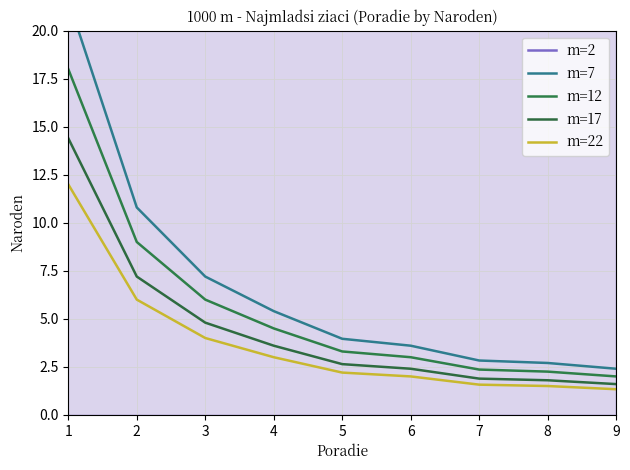

What is the total value across all series at 4?

61.5